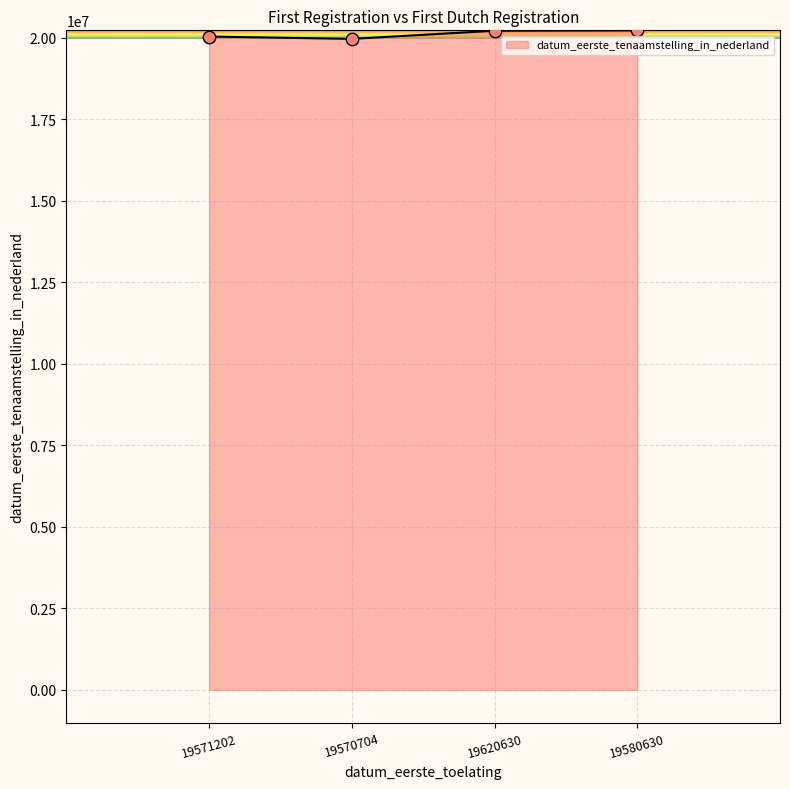

Approximately how many times larger is the value at 19570704 compared to 19620630?

1.0